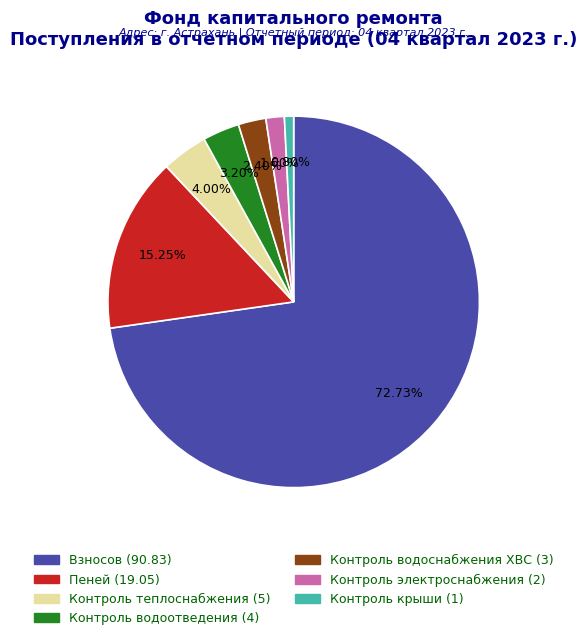

Is there any slice that represents more than half of the pie?

Yes